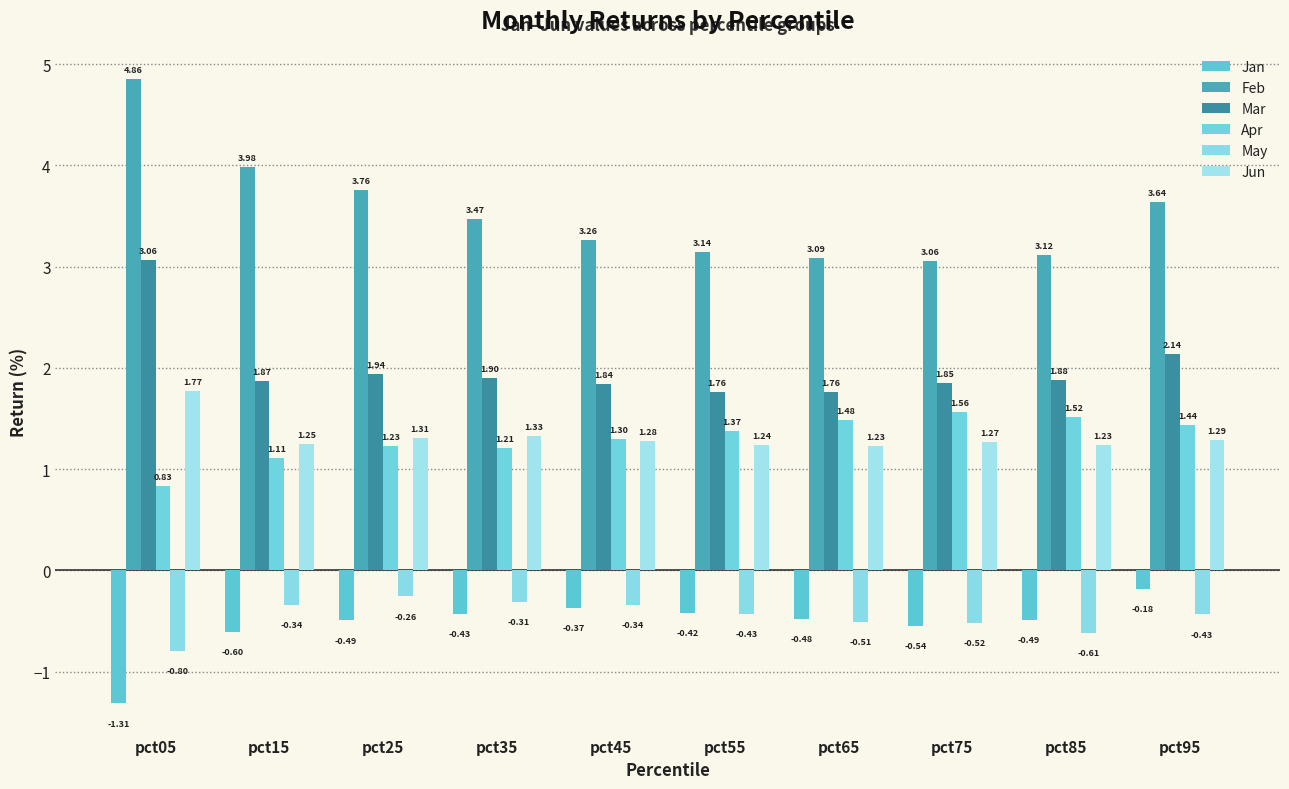

What are all the series names shown in the legend?

Jan, Feb, Mar, Apr, May, Jun